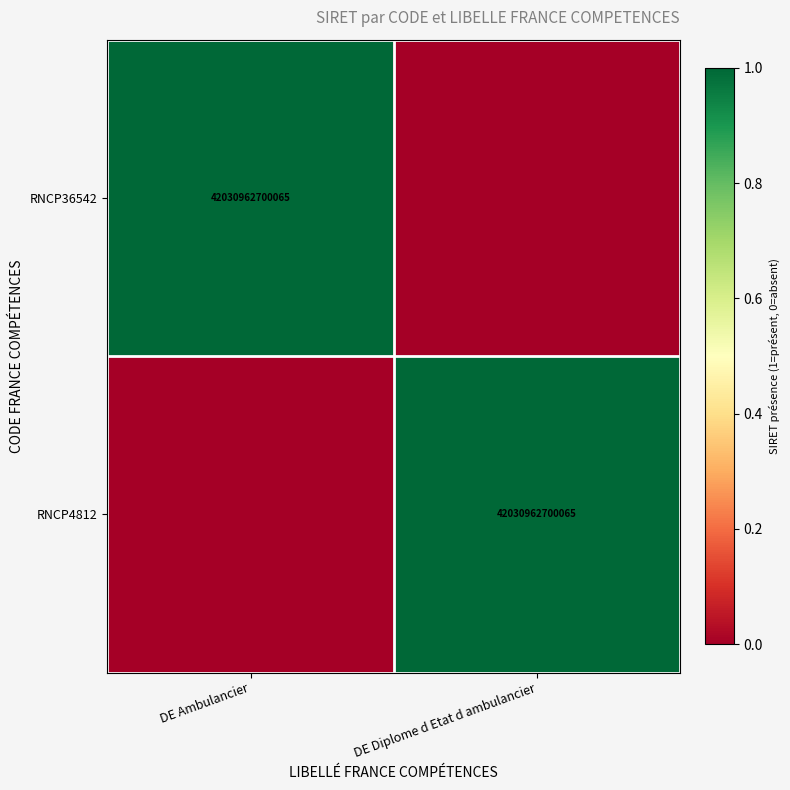

Is it true that RNCP36542 equals 12765705679898 at DE Ambulancier?

False